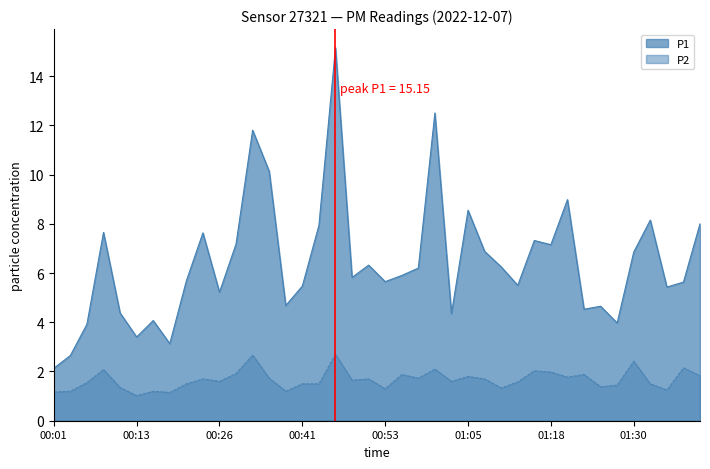

Which category has the lowest value across all series?

00:13